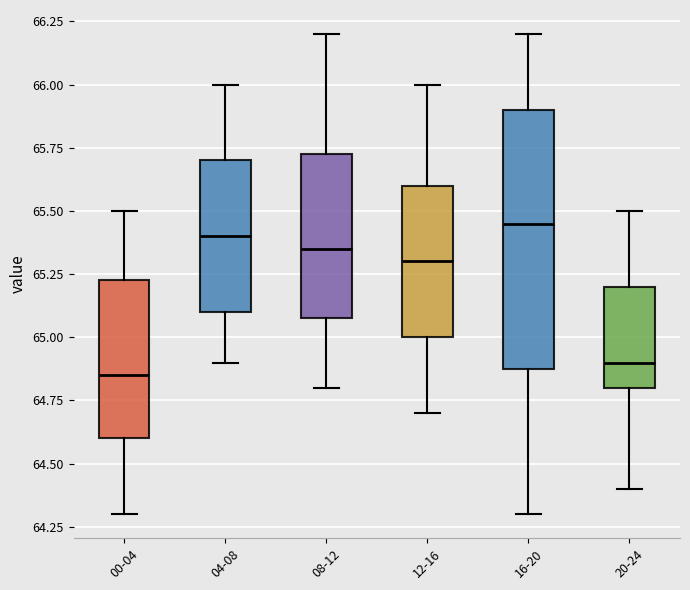

Reading left to right, transcribe this box plot: for each box, give where its median line is, the range the box spans, and where its two whiskers end, as read against the y-axis. The values are not printed on the chart, so give them approximately, as read against the axis.

00-04: median 64.85, box 64.60 to 65.25, whiskers 64.30 to 65.50
04-08: median 65.40, box 65.10 to 65.70, whiskers 64.90 to 66.00
08-12: median 65.35, box 65.10 to 65.75, whiskers 64.80 to 66.20
12-16: median 65.30, box 65.00 to 65.60, whiskers 64.70 to 66.00
16-20: median 65.45, box 64.90 to 65.90, whiskers 64.30 to 66.20
20-24: median 64.90, box 64.80 to 65.20, whiskers 64.40 to 65.50